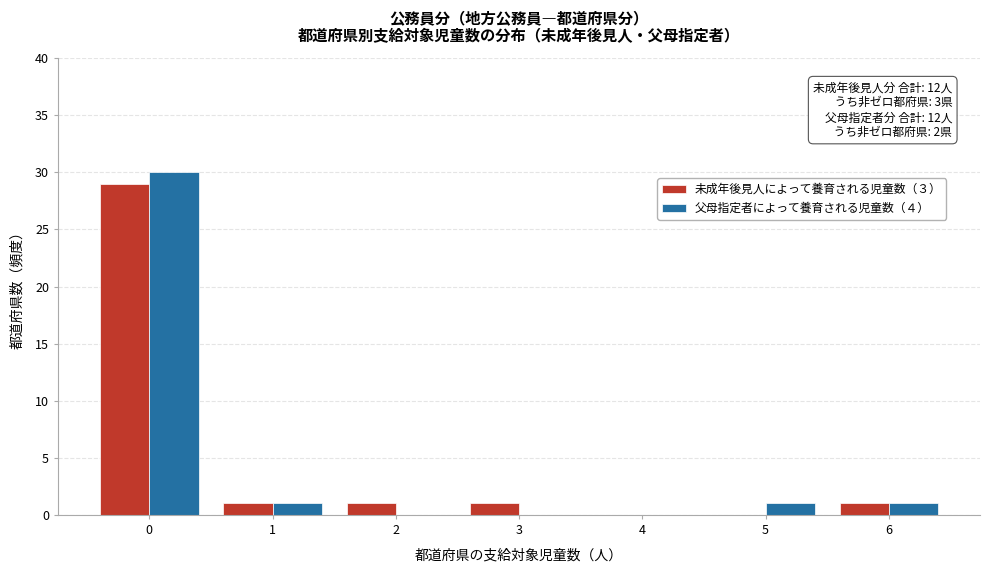

Reading left to right, list all the values displayed in this chart.

未成年後見人によって養育される児童数（３）: 0=29	1=1	2=1	3=1	4=0	5=0	6=1
父母指定者によって養育される児童数（４）: 0=30	1=1	2=0	3=0	4=0	5=1	6=1